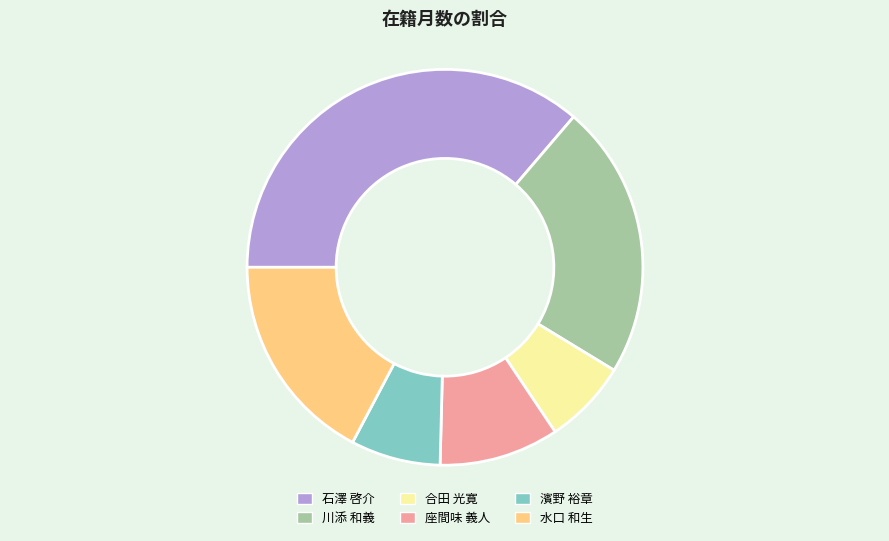

Approximately how many times larger is the value at 座間味 義人 compared to 石澤 啓介?

0.3